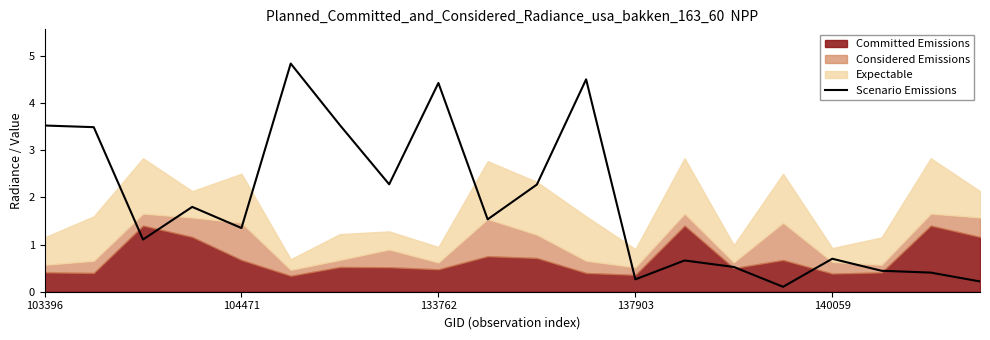

Between 5 and 17, which is larger?

5